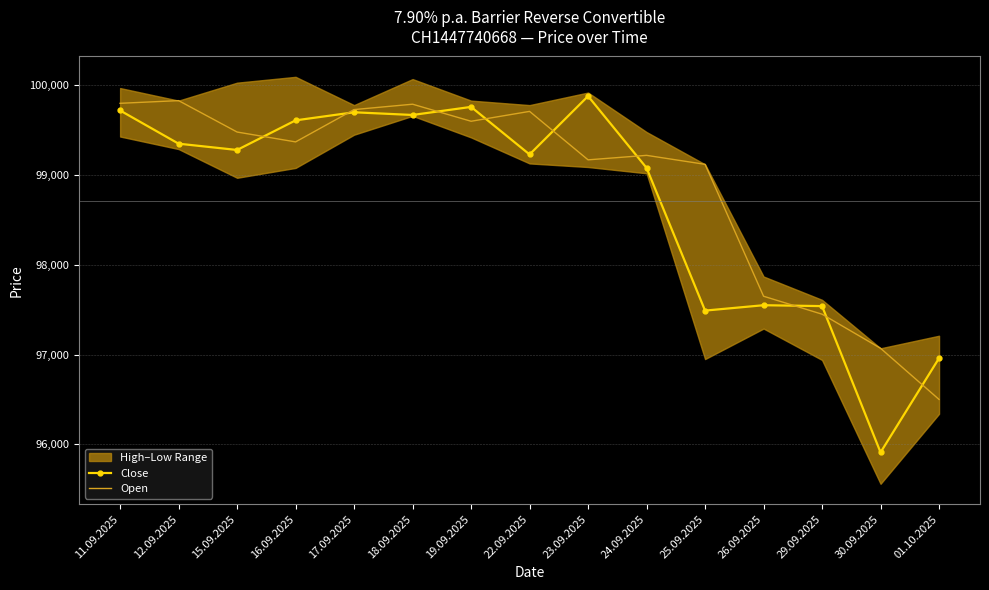

What is the difference between the maximum and minimum values in the Close series?

3970